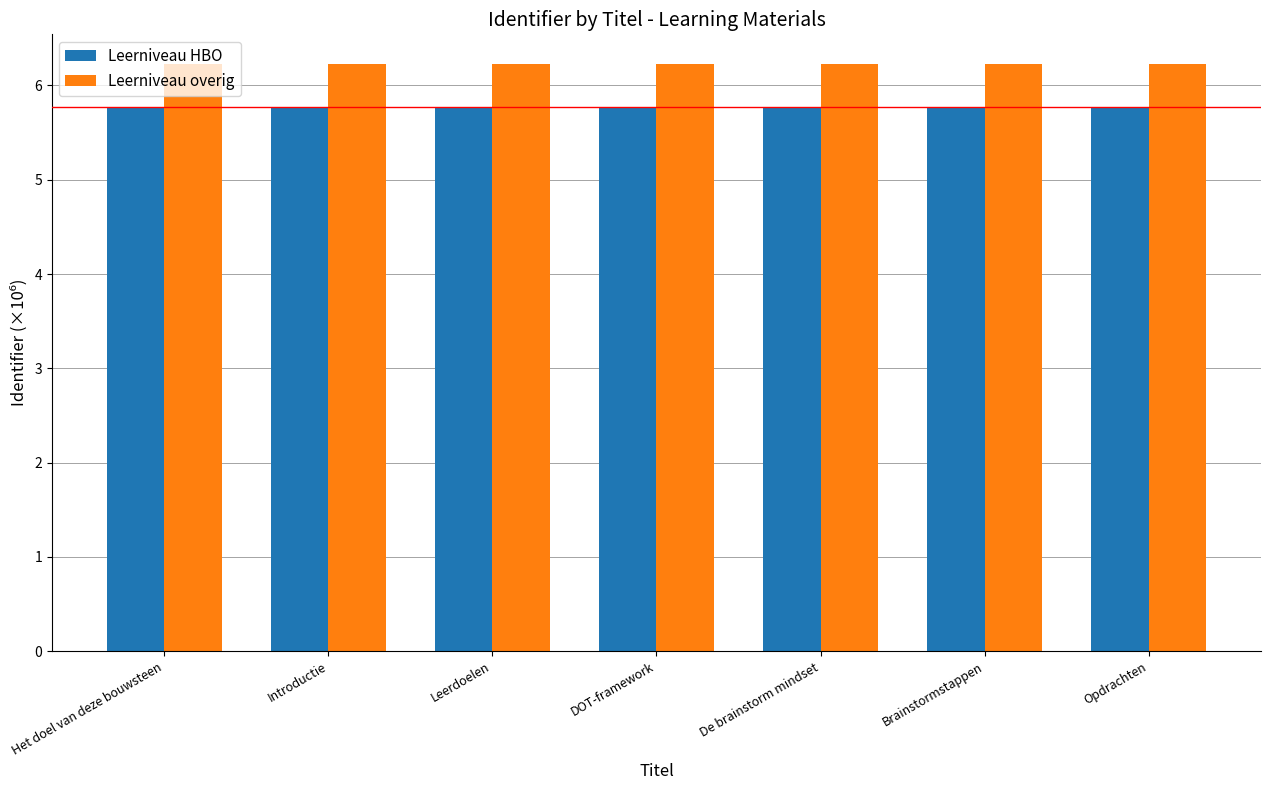

What is the spread (max minus min) of values at Het doel van deze bouwsteen?

0.5